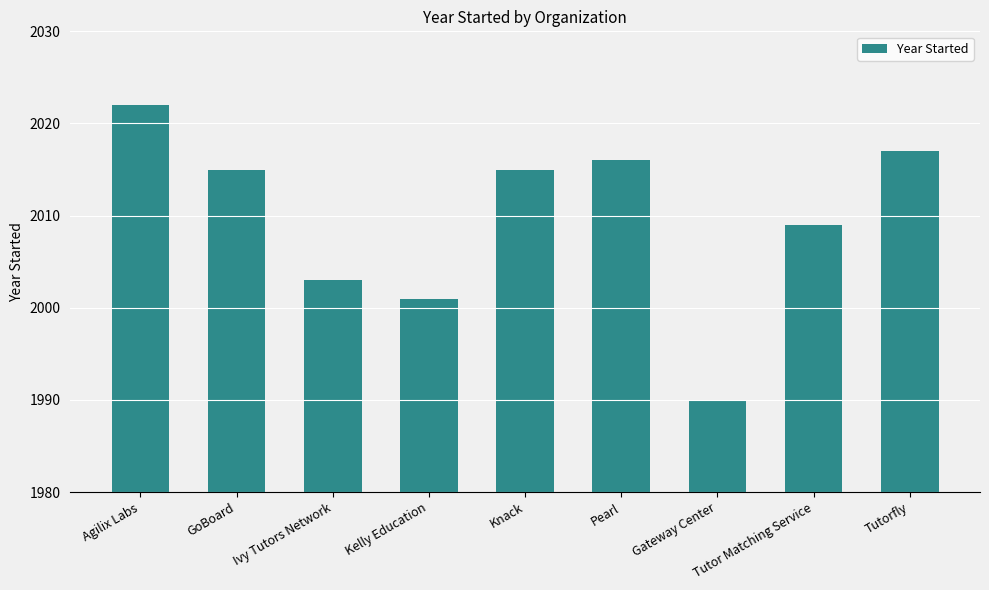

Reading left to right, transcribe all the data shown in this chart.

Agilix Labs=2022	GoBoard=2015	Ivy Tutors Network=2003	Kelly Education=2001	Knack=2015	Pearl=2016	Gateway Center=1990	Tutor Matching Service=2009	Tutorfly=2017